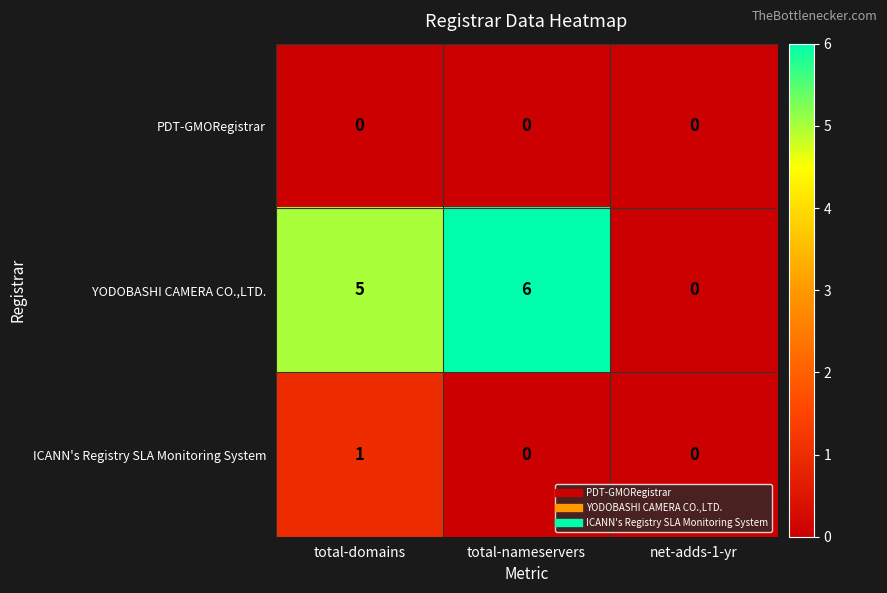

Reading left to right, what are all the values shown in this chart?

PDT-GMORegistrar: 0	0	0
YODOBASHI CAMERA CO.,LTD.: 5	6	0
ICANN's Registry SLA Monitoring System: 1	0	0